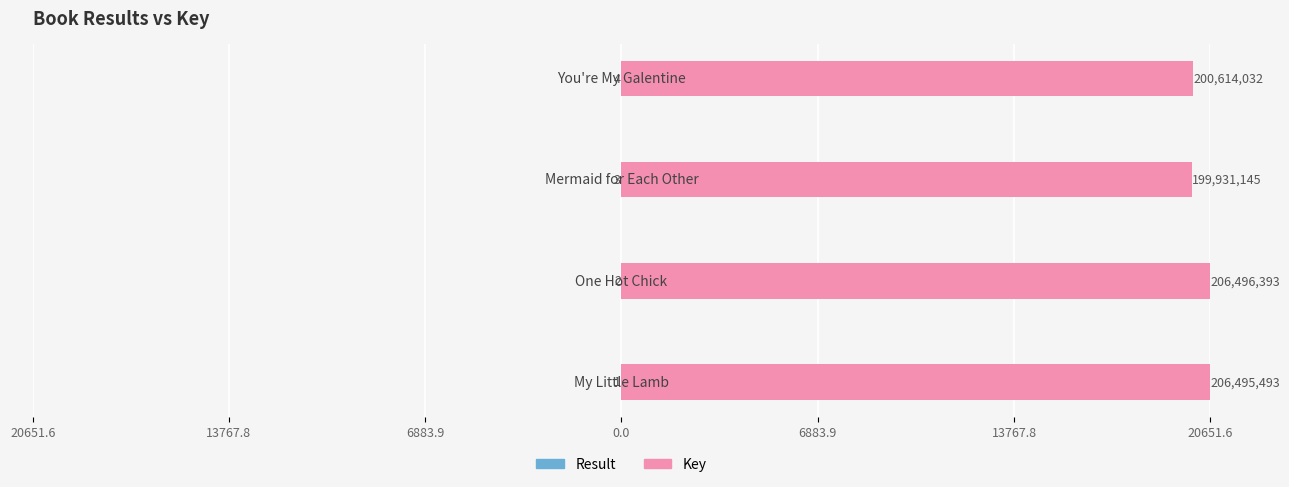

Between 20651.6 and 13767.8, which is larger?

20651.6